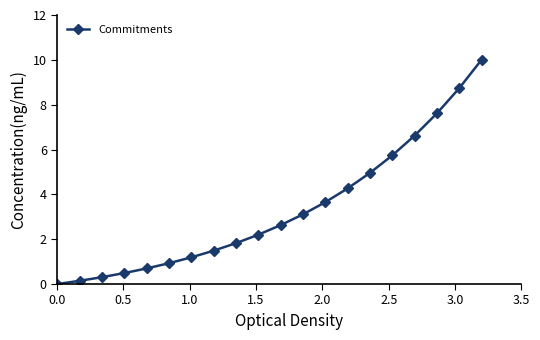

True or false: there are more than 2 points higher than both neighbors.

False